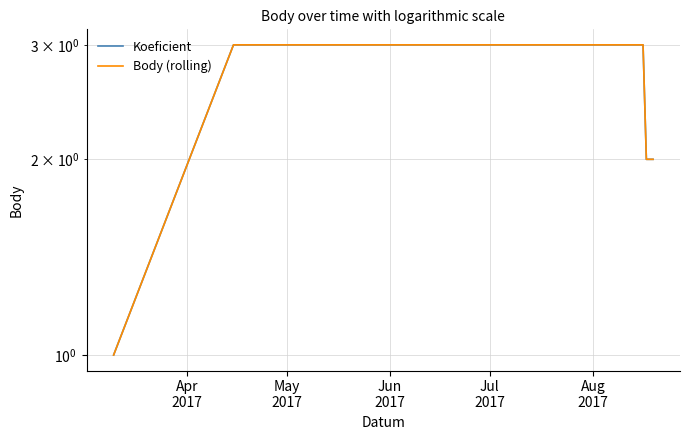

What is the maximum value for Koeficient?

3